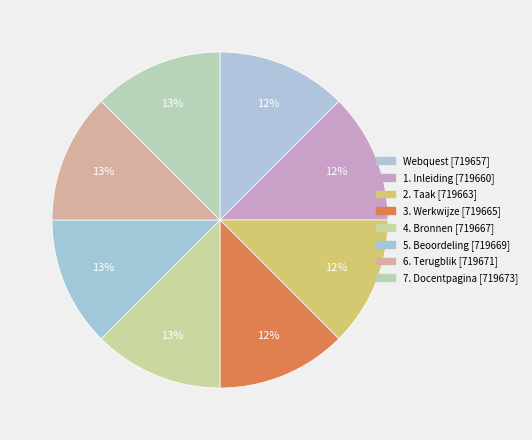

Does Webquest represent more than half of the total?

No